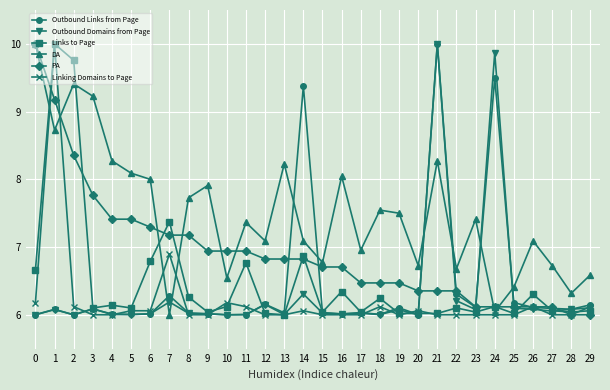

What is the value of the Links to Page point at the 26th from the left?

6.0